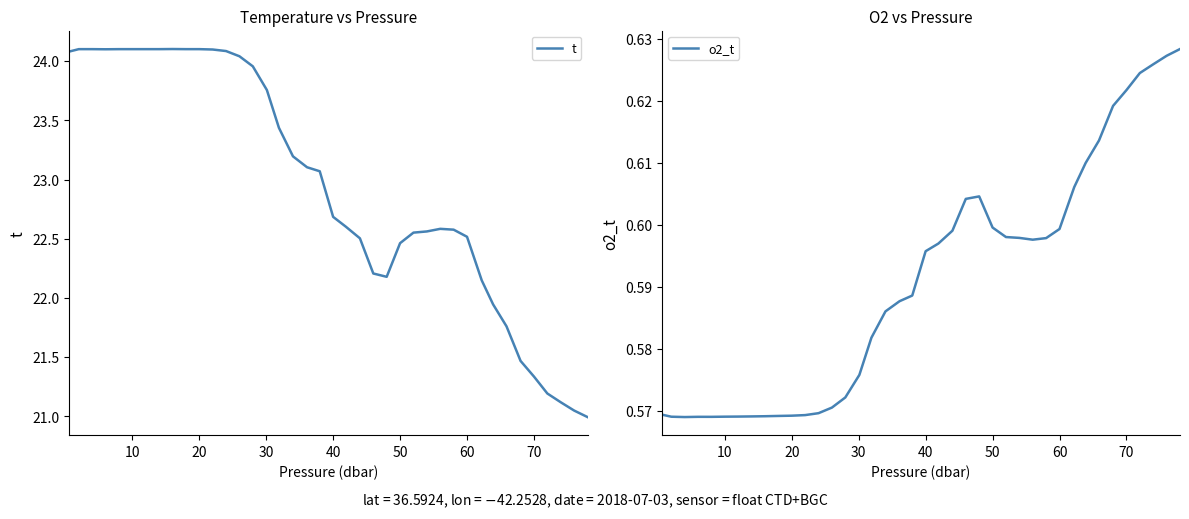

What is the greatest value displayed?

24.1